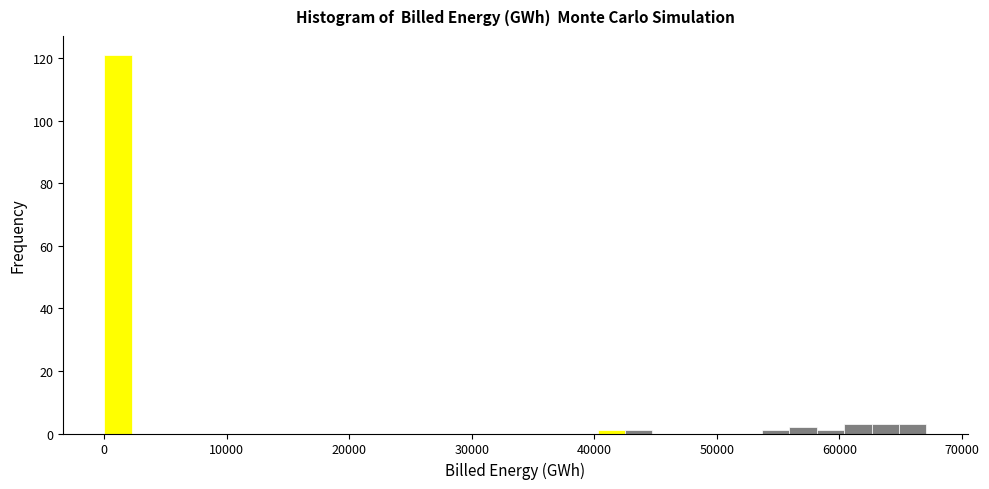

Around what value on the x-axis is the tallest bar? Give the approximate position of its centre, as read against the axis.

1000